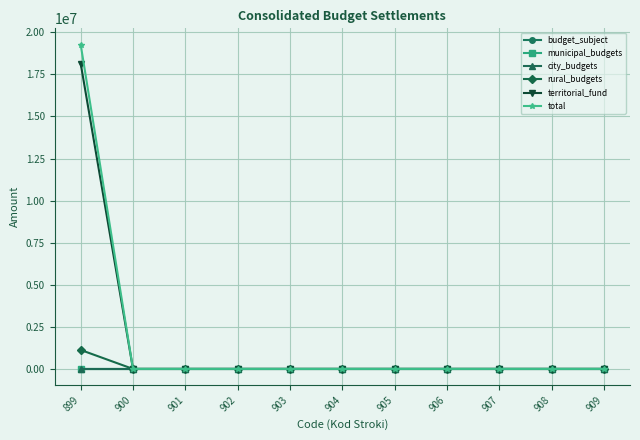

How many lines are shown in the chart?

6